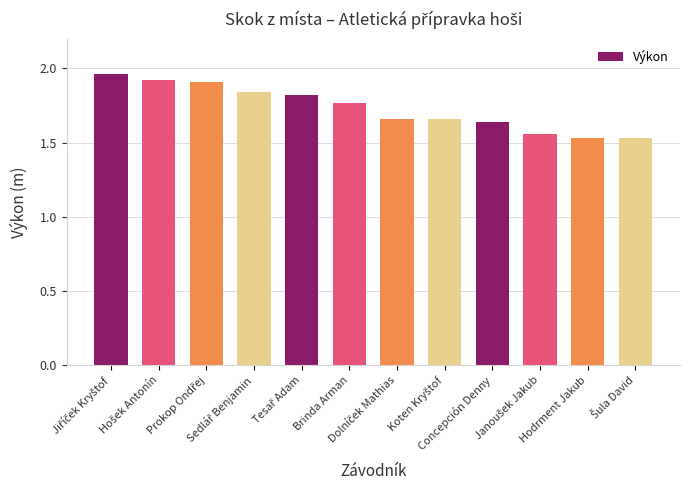

What is the sum of all values?

20.8